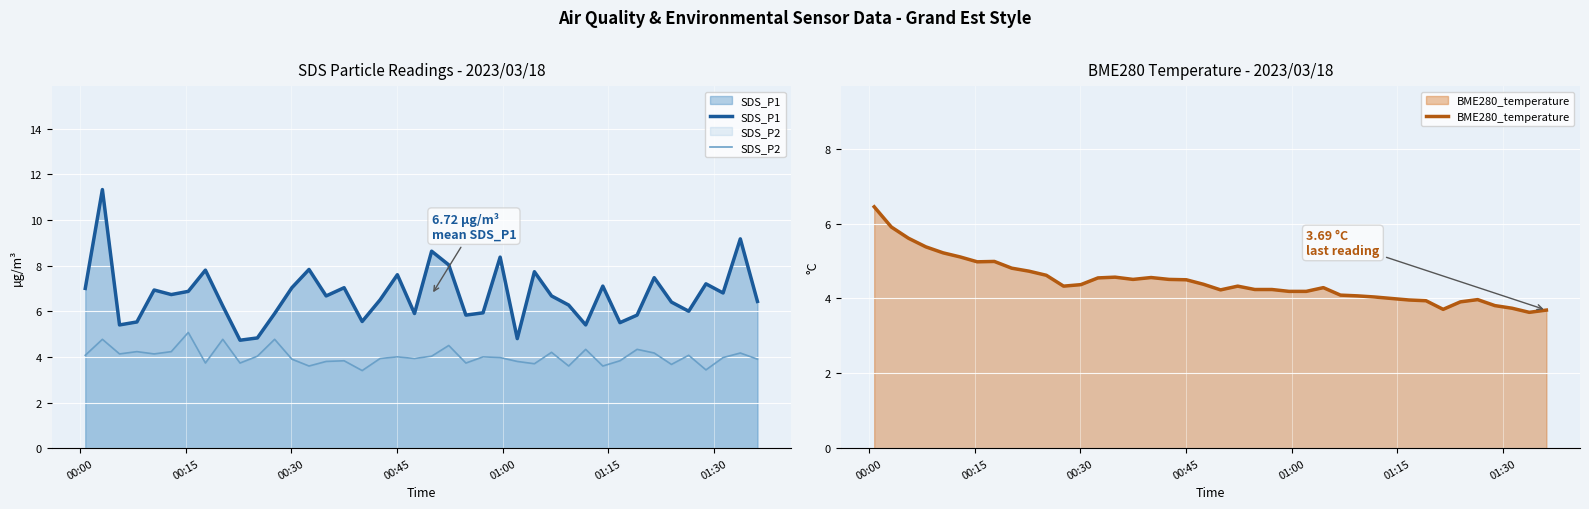

True or false: SDS_P2 and SDS_P1 intersect in this chart.

False